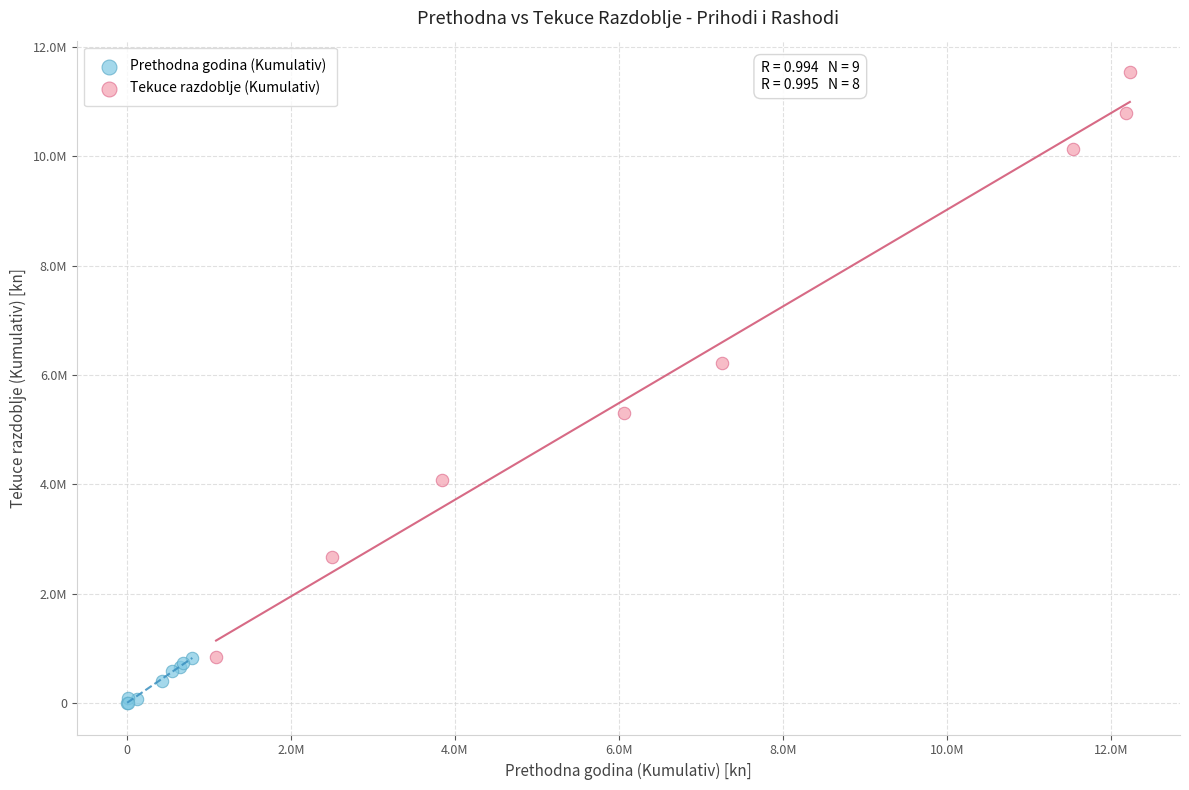

What are all the series names shown in the legend?

Prethodna godina (Kumulativ), Tekuce razdoblje (Kumulativ)